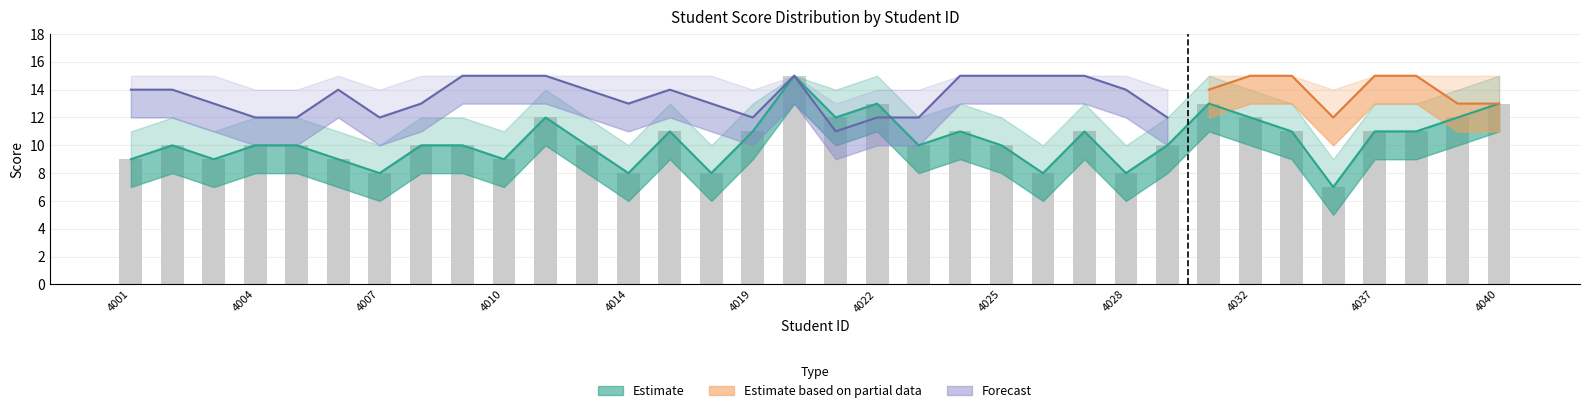

The chart shows a value of 4 at 2022014011. True or false?

False